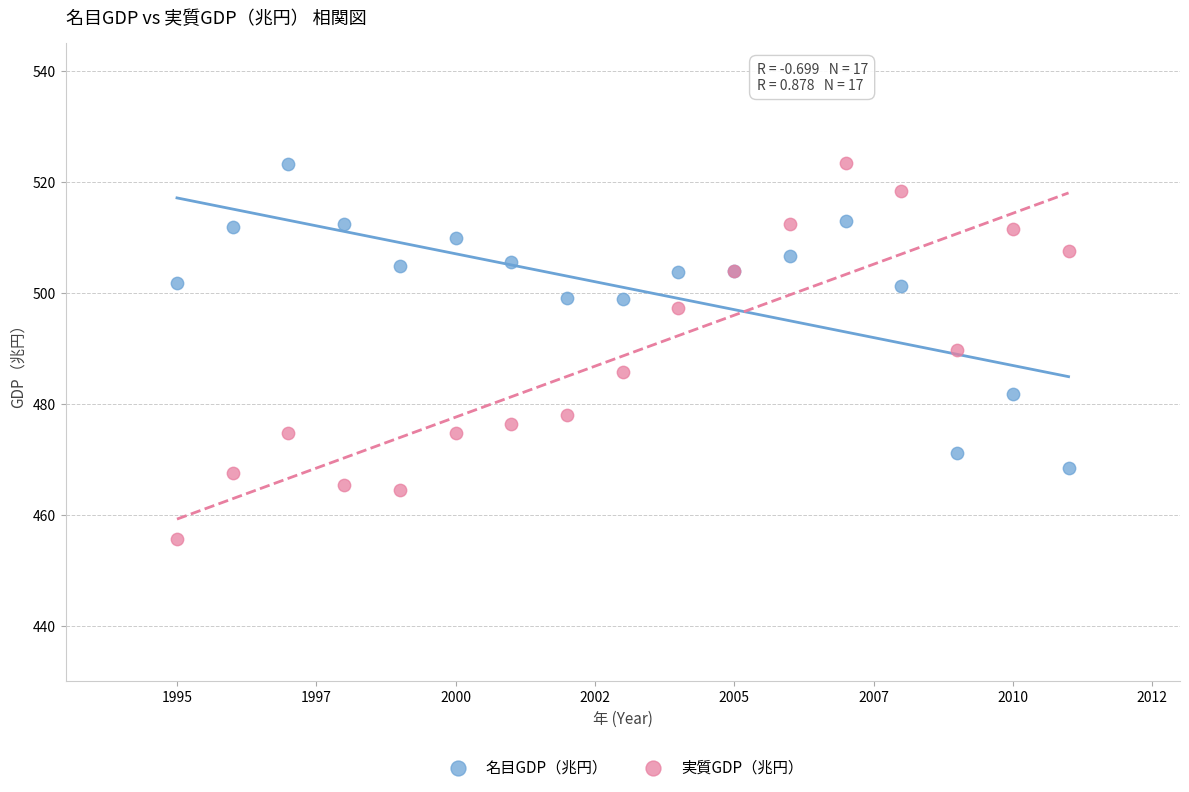

What is the X range (max minus min) for the scatter plot?

16.0